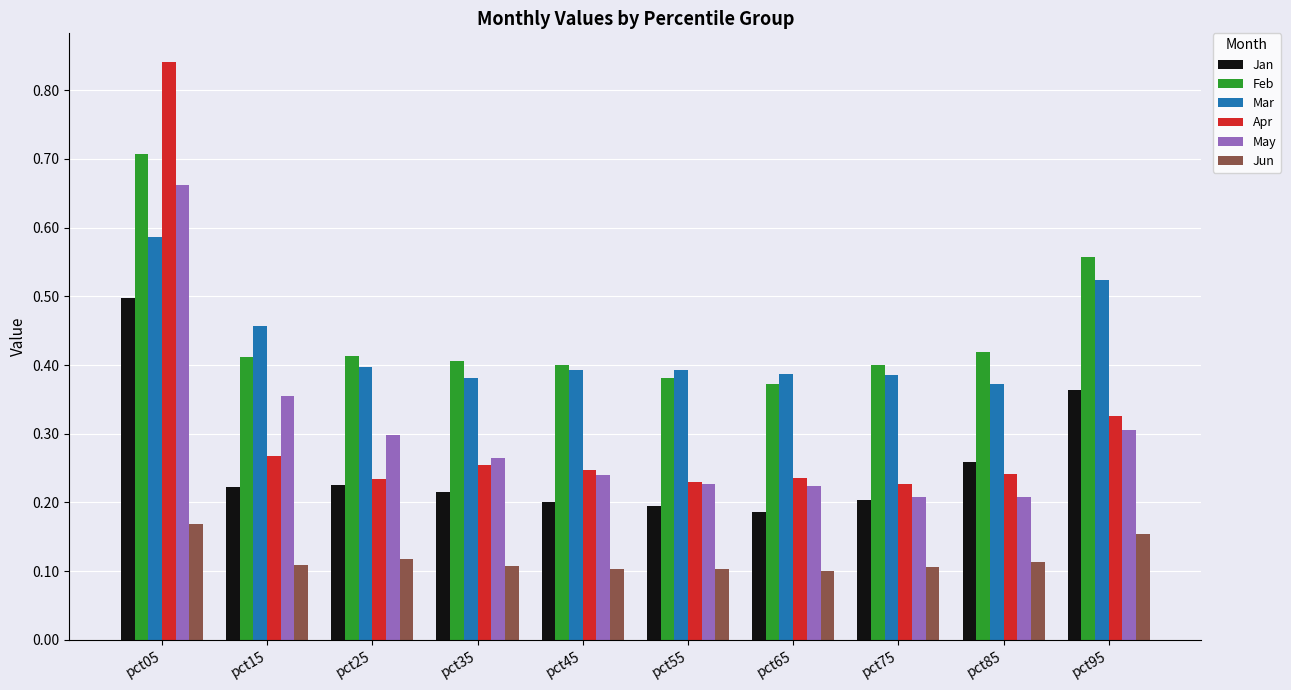

Which series has the largest range (max minus min)?

Apr